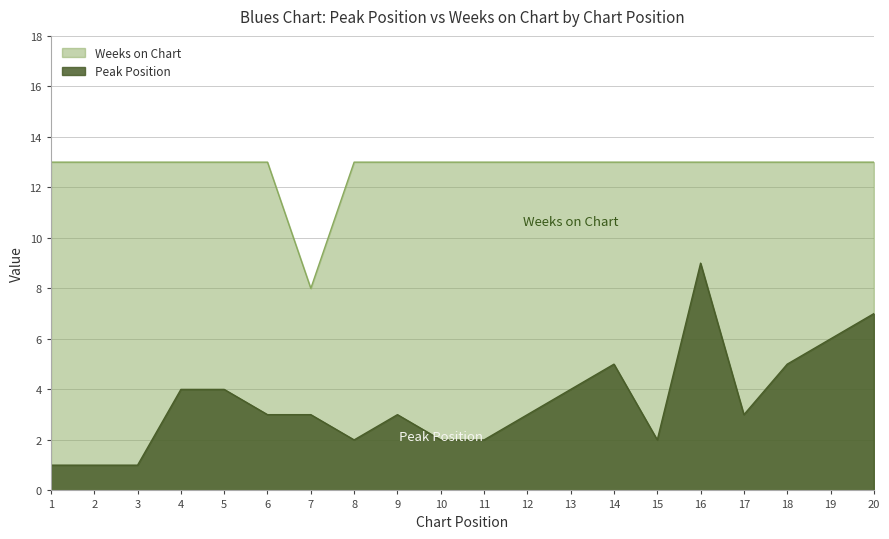

At which label is Peak Position closest to 5?

14